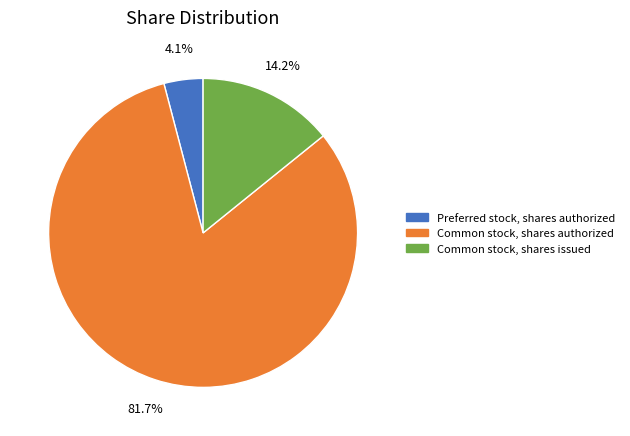

Between Common stock, shares authorized and Common stock, shares issued, which is larger?

Common stock, shares authorized